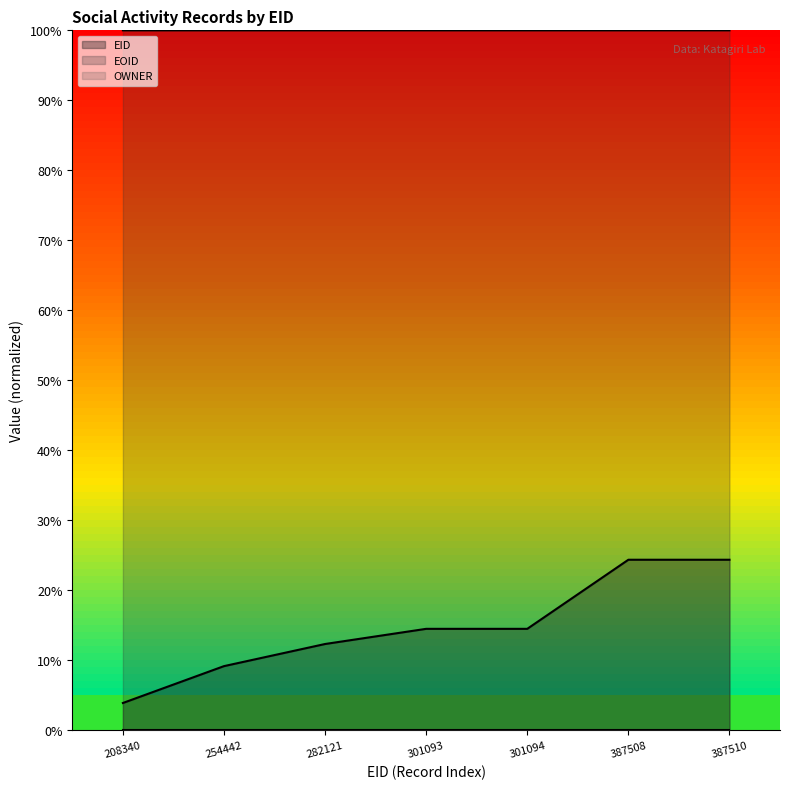

Where is EOID line nearest to the value 0?

282121